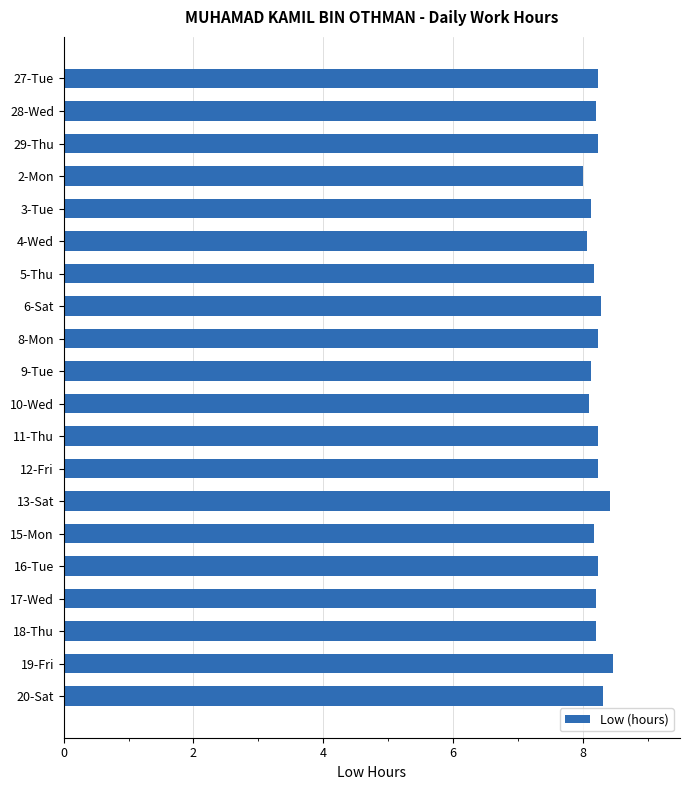

The value at 10-Wed is 8.1. True or false?

True